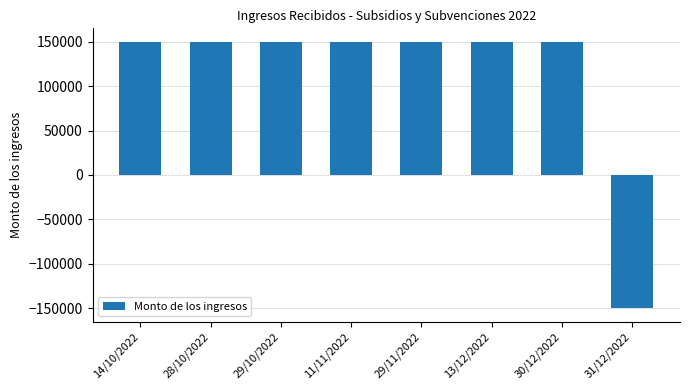

Is it true that the value at 30/12/2022 is 150000?

True